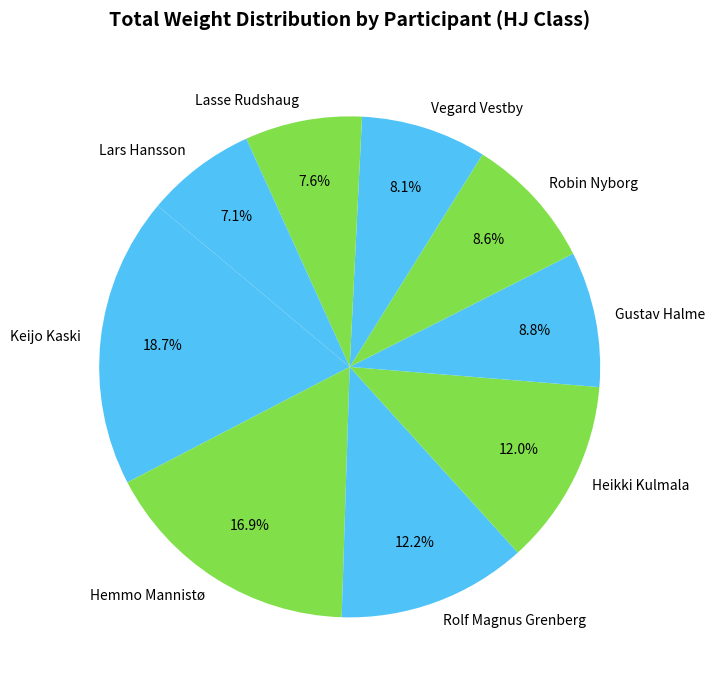

Approximately how many times larger is the value at Gustav Halme compared to Keijo Kaski?

0.5